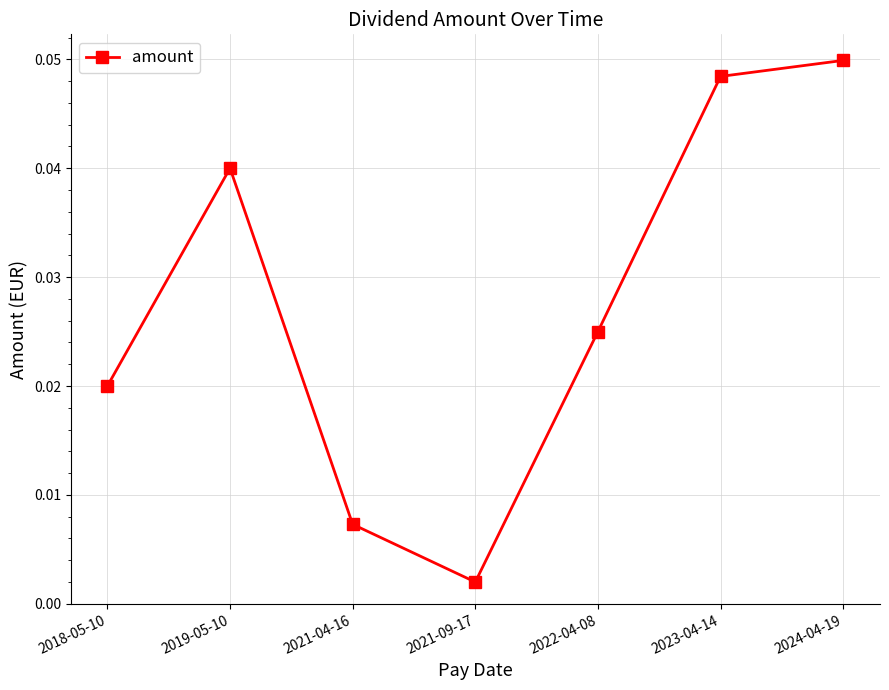

Where is the data nearest to the value 0?

2021-09-17